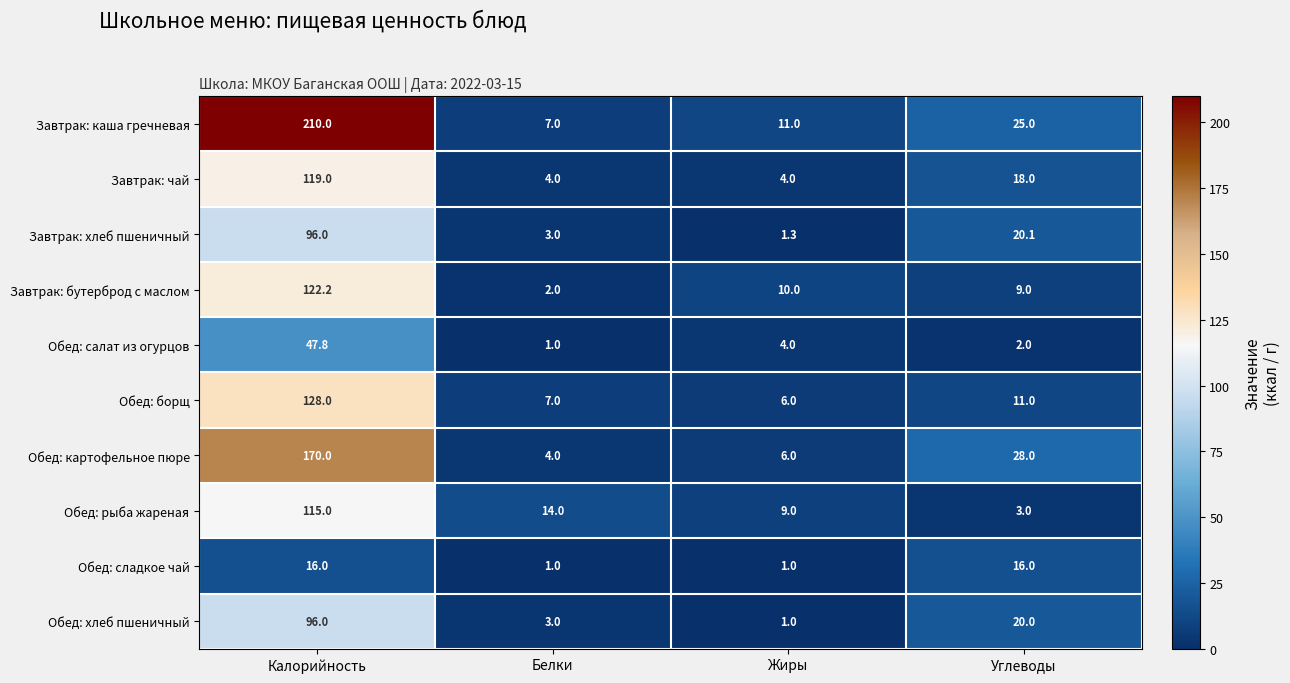

What is the sum of all Обед: борщ values?

152.0